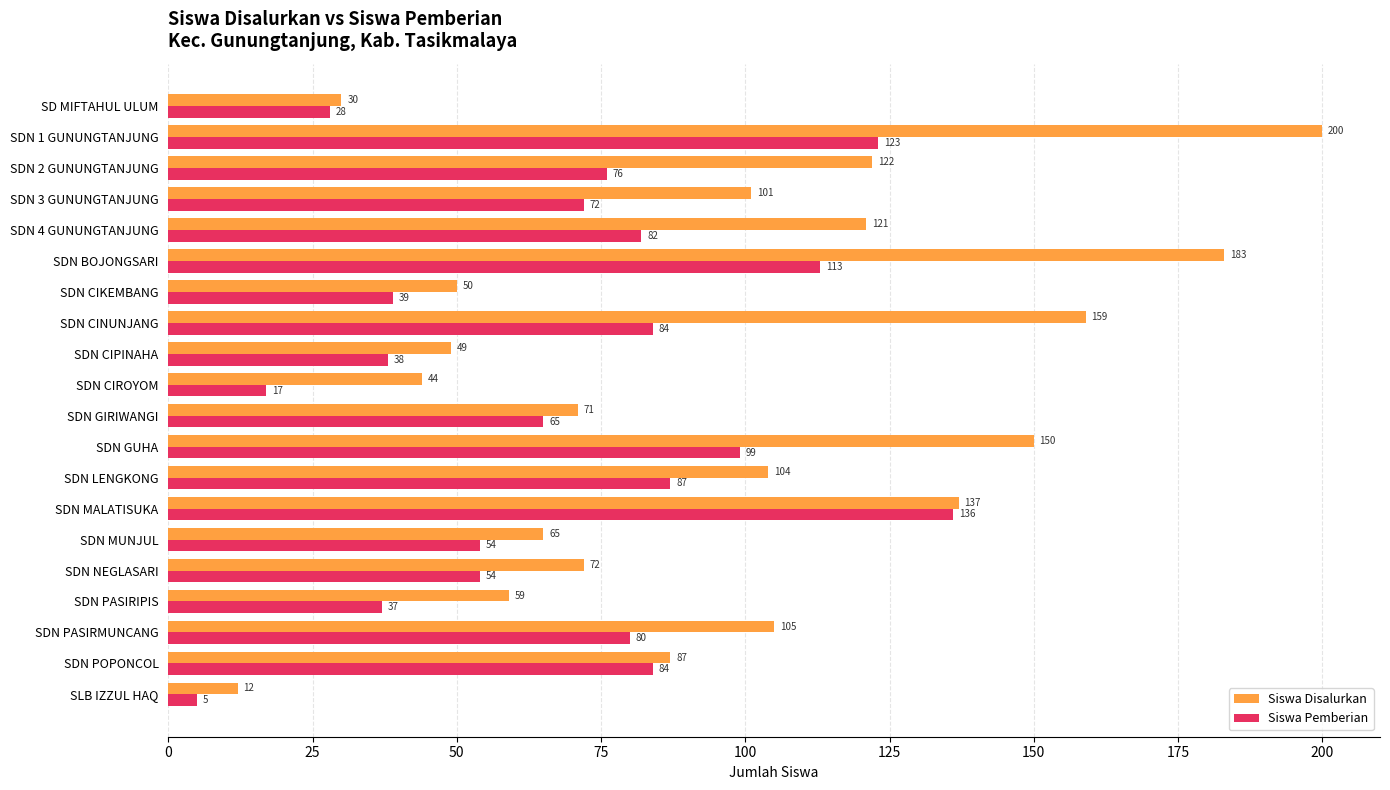

At which label is Siswa Disalurkan closest to 106?

SDN PASIRMUNCANG